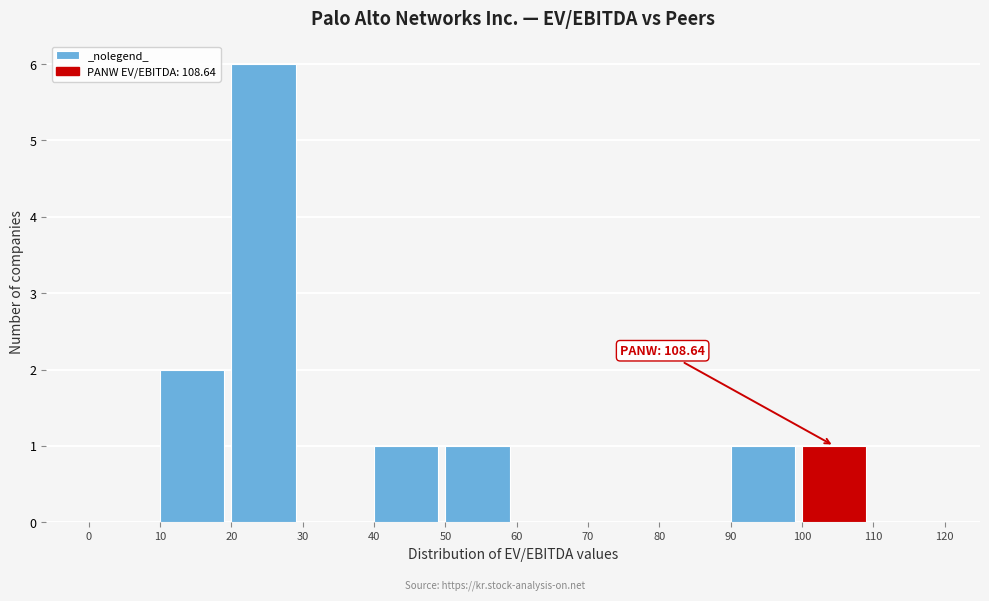

Over which range of the x-axis is the bar tallest?

20 to 30